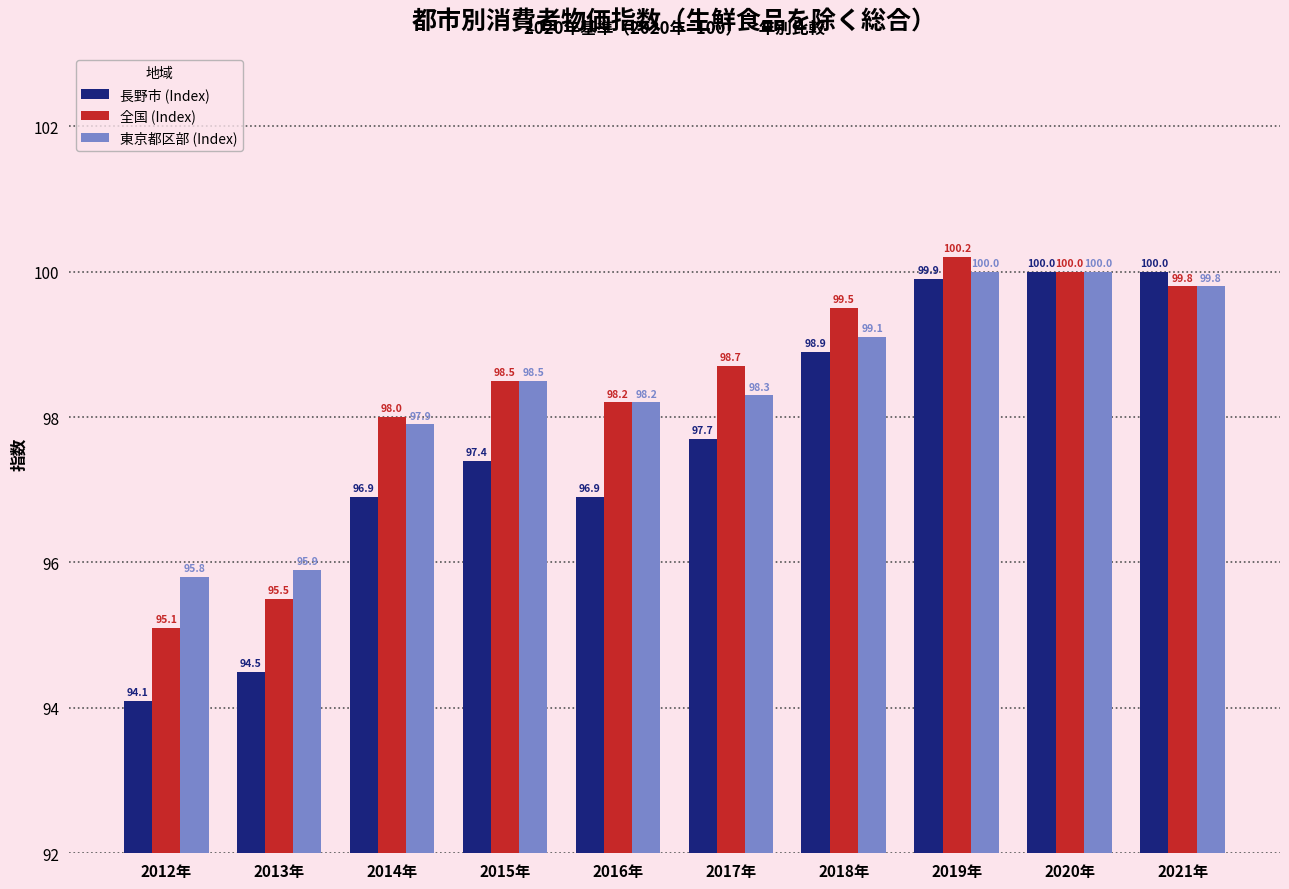

What is the total value across all series at 2020年?

300.0